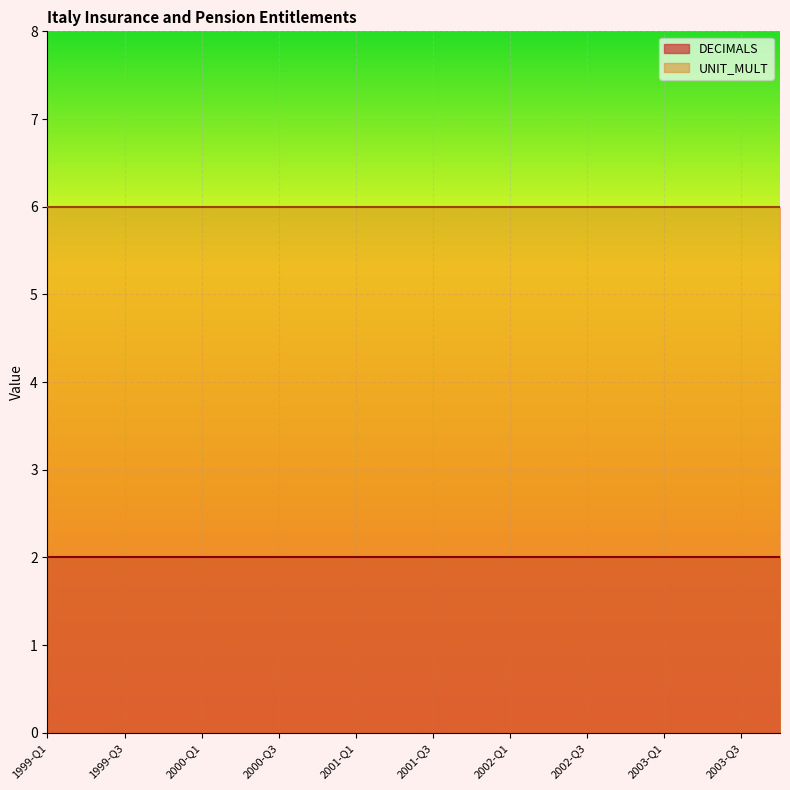

Reading left to right, list all the values displayed in this chart.

DECIMALS: 1999-Q1=2	1999-Q2=2	1999-Q3=2	1999-Q4=2	2000-Q1=2	2000-Q2=2	2000-Q3=2	2000-Q4=2	2001-Q1=2	2001-Q2=2	2001-Q3=2	2001-Q4=2	2002-Q1=2	2002-Q2=2	2002-Q3=2	2002-Q4=2	2003-Q1=2	2003-Q2=2	2003-Q3=2	2003-Q4=2
UNIT_MULT: 1999-Q1=6	1999-Q2=6	1999-Q3=6	1999-Q4=6	2000-Q1=6	2000-Q2=6	2000-Q3=6	2000-Q4=6	2001-Q1=6	2001-Q2=6	2001-Q3=6	2001-Q4=6	2002-Q1=6	2002-Q2=6	2002-Q3=6	2002-Q4=6	2003-Q1=6	2003-Q2=6	2003-Q3=6	2003-Q4=6